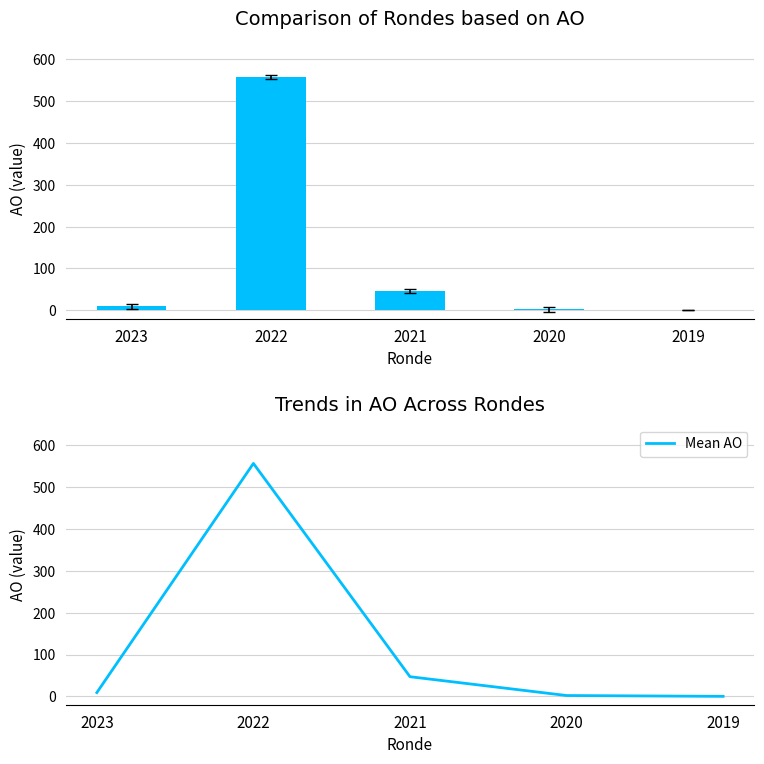

At which label is AO closest to 278?

2021